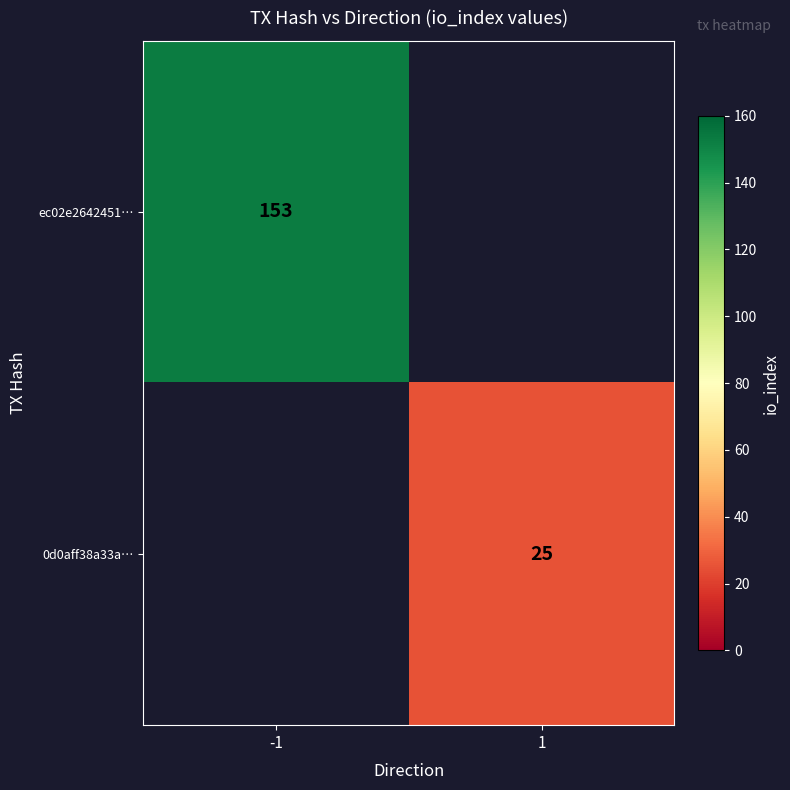

The ec02e2642451… series shows 153 at -1. True or false?

True